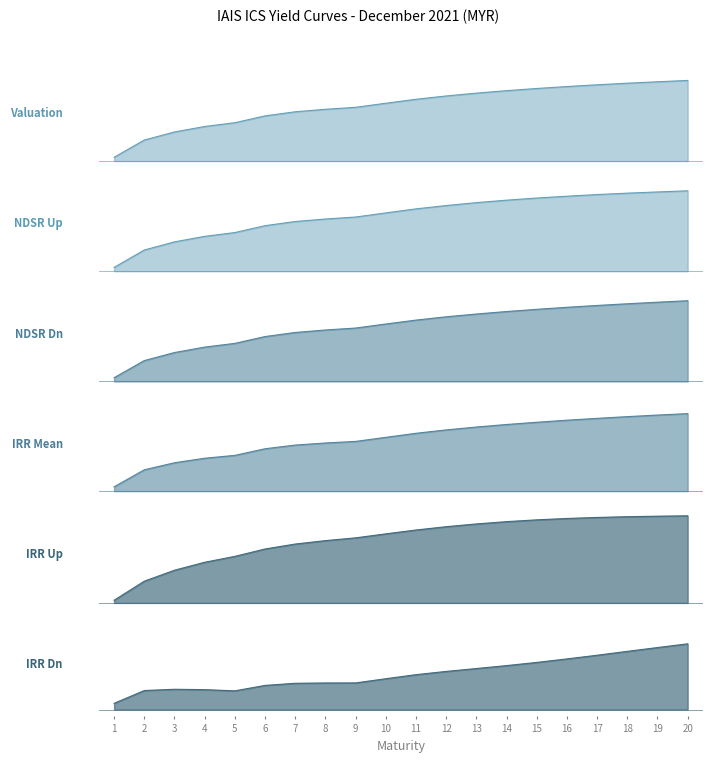

Reading right to left, what are all the values shown in this chart?

Valuation: 20=0.0	19=0.0	18=0.0	17=0.0	16=0.0	15=0.0	14=0.0	13=0.0	12=0.0	11=0.0	10=0.0	9=0.0	8=0.0	7=0.0	6=0.0	5=0.0	4=0.0	3=0.0	2=0.0	1=0.0
NDSR Up: 20=0.0	19=0.0	18=0.0	17=0.0	16=0.0	15=0.0	14=0.0	13=0.0	12=0.0	11=0.0	10=0.0	9=0.0	8=0.0	7=0.0	6=0.0	5=0.0	4=0.0	3=0.0	2=0.0	1=0.0
NDSR Dn: 20=0.0	19=0.0	18=0.0	17=0.0	16=0.0	15=0.0	14=0.0	13=0.0	12=0.0	11=0.0	10=0.0	9=0.0	8=0.0	7=0.0	6=0.0	5=0.0	4=0.0	3=0.0	2=0.0	1=0.0
IRR Mean: 20=0.0	19=0.0	18=0.0	17=0.0	16=0.0	15=0.0	14=0.0	13=0.0	12=0.0	11=0.0	10=0.0	9=0.0	8=0.0	7=0.0	6=0.0	5=0.0	4=0.0	3=0.0	2=0.0	1=0.0
IRR Up: 20=0.1	19=0.1	18=0.1	17=0.1	16=0.1	15=0.1	14=0.1	13=0.1	12=0.1	11=0.1	10=0.1	9=0.1	8=0.1	7=0.1	6=0.0	5=0.0	4=0.0	3=0.0	2=0.0	1=0.0
IRR Dn: 20=0.0	19=0.0	18=0.0	17=0.0	16=0.0	15=0.0	14=0.0	13=0.0	12=0.0	11=0.0	10=0.0	9=0.0	8=0.0	7=0.0	6=0.0	5=0.0	4=0.0	3=0.0	2=0.0	1=0.0